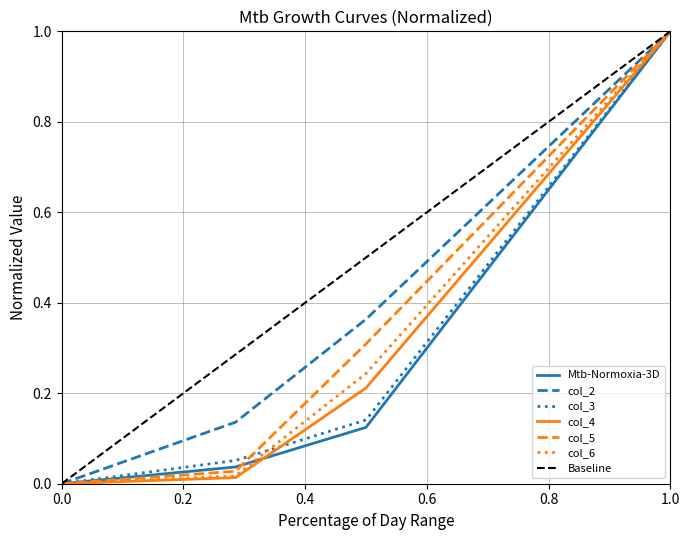

True or false: col_3 and col_6 intersect in this chart.

True